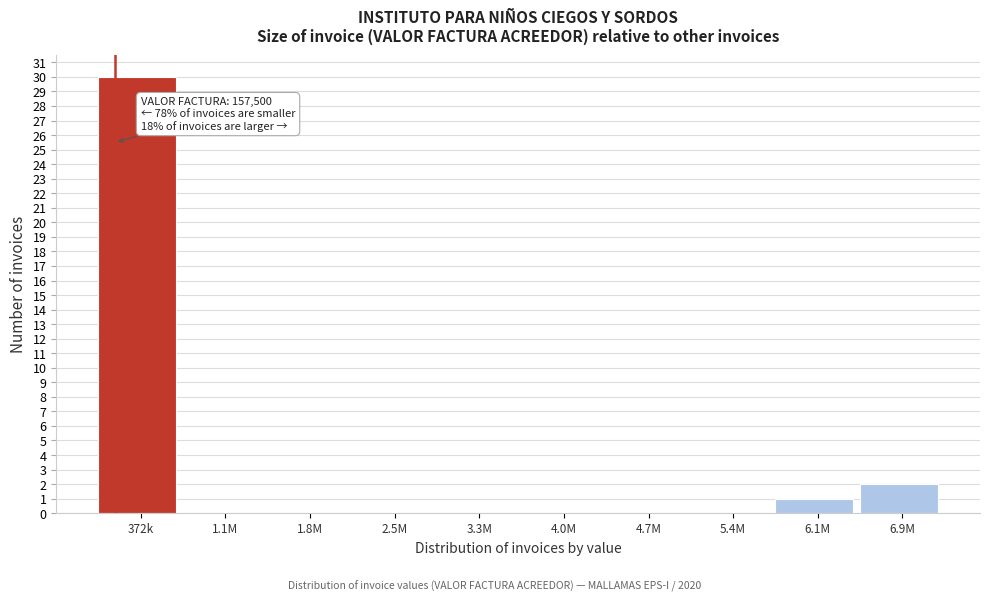

Reading right to left, list all the values displayed in this chart.

6.9M=2	6.1M=1	5.4M=0	4.7M=0	4.0M=0	3.3M=0	2.5M=0	1.8M=0	1.1M=0	372k=30